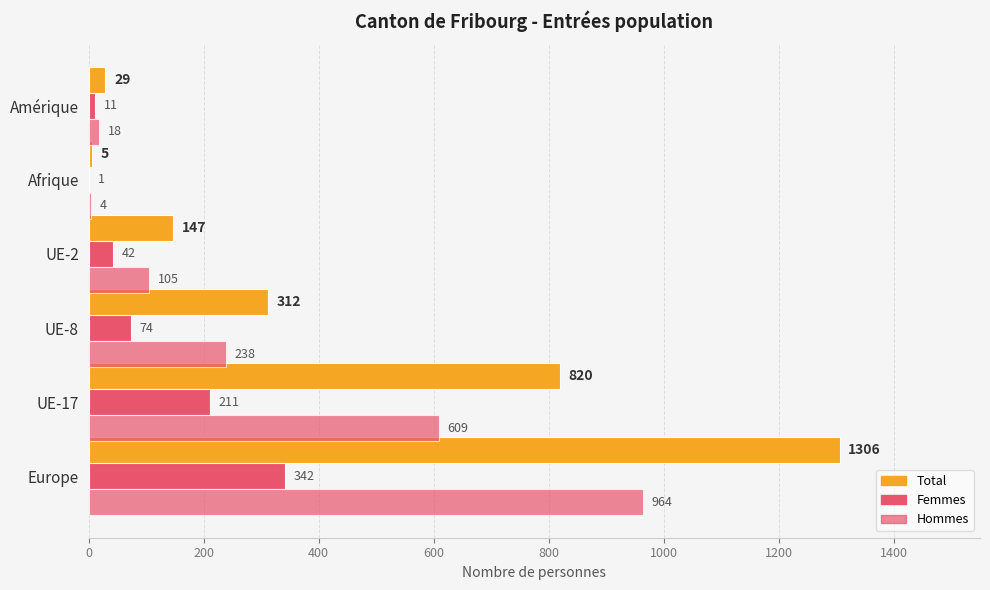

What is the average value of the Femmes series?

114